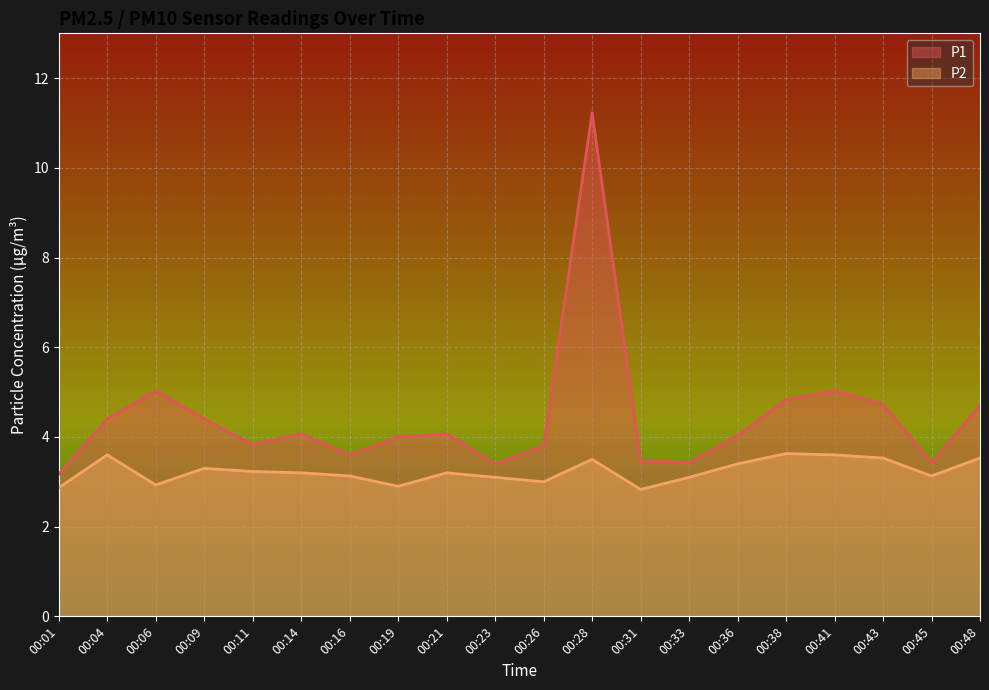

Where is the first local maximum for P1?

00:06